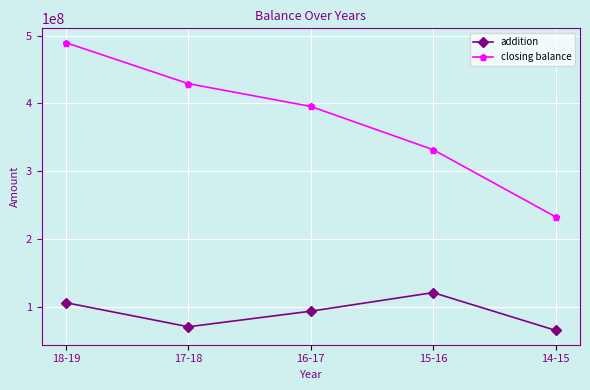

What is the sum of the closing balance values at 14-15 and 16-17?

628443660